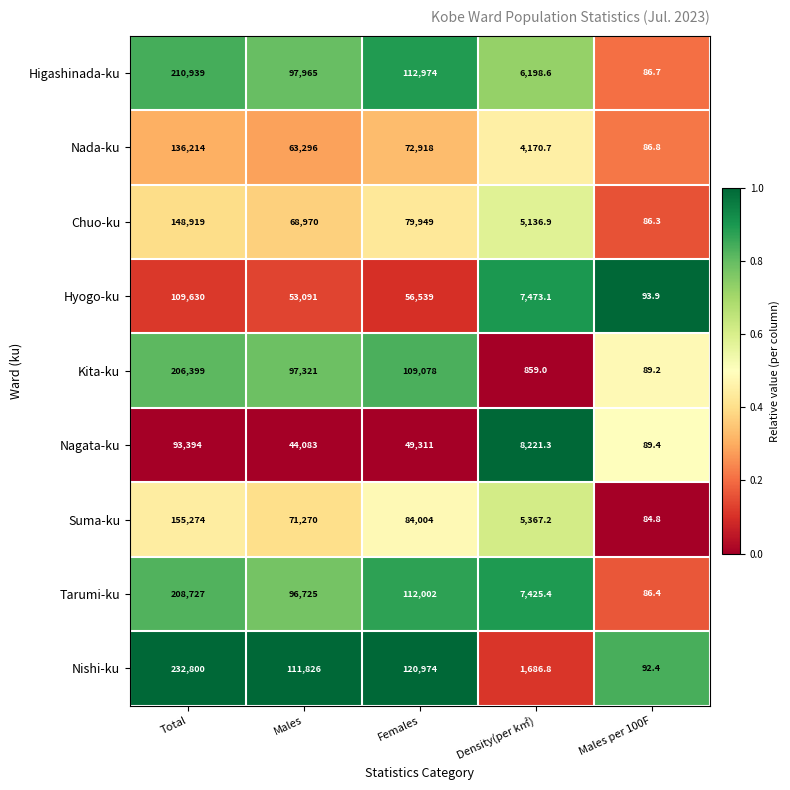

Read the Nagata-ku value at Total.

93394.0